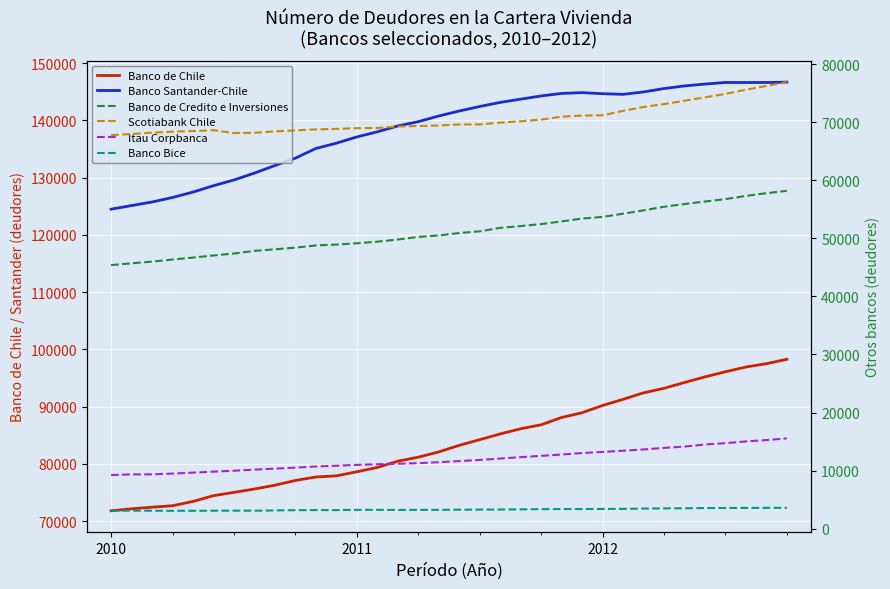

Does the chart display data point markers on the line(s)?

No